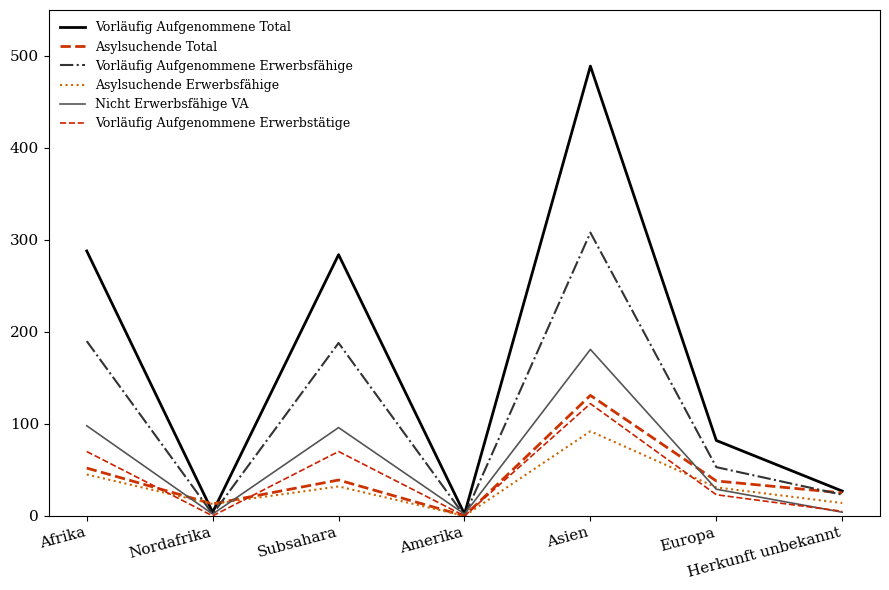

Is this an area chart (filled region under the line)?

No